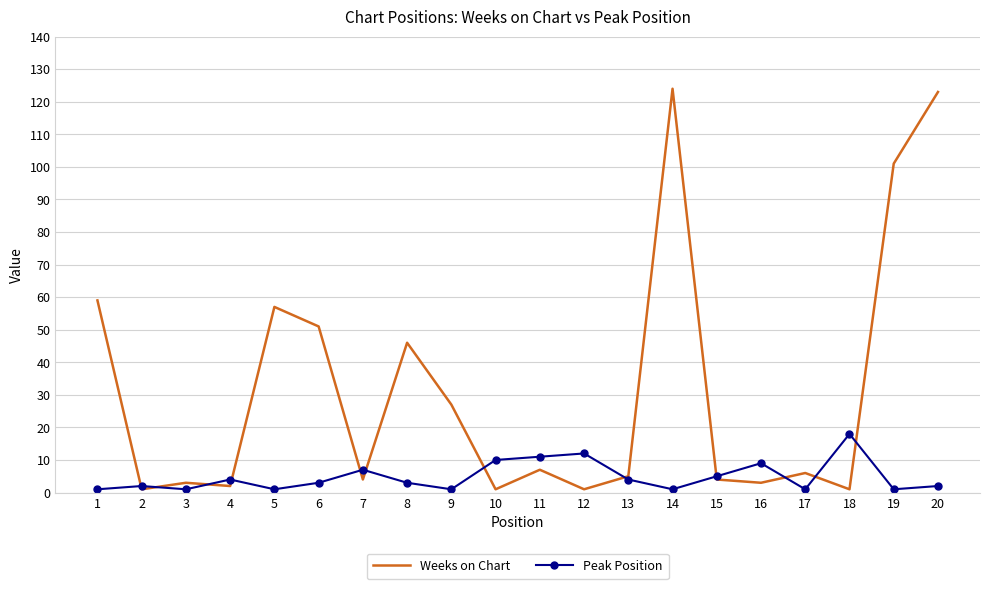

Where does the Peak Position series first go above 3?

4